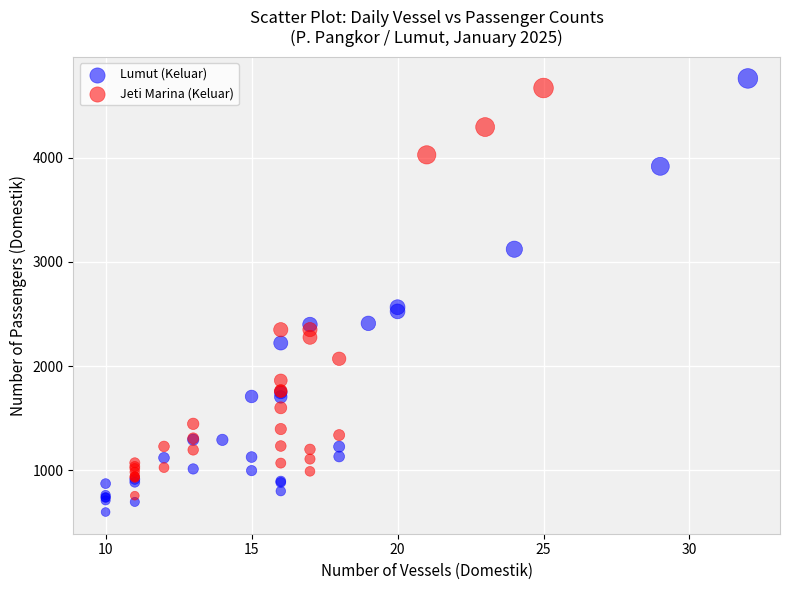

Which series contains the lowest Y value?

Lumut (Keluar)